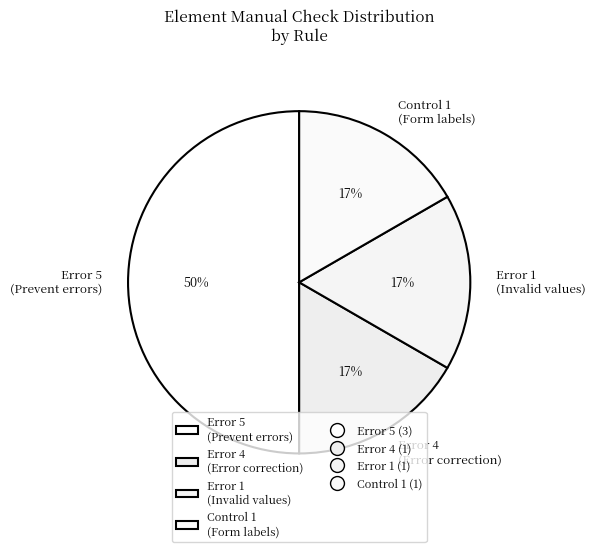

Between Error 1 and Error 5, which is larger?

Error 5